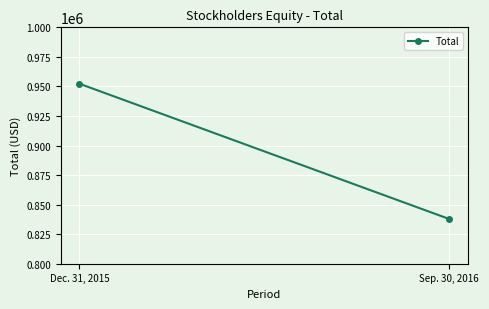

Which has a higher value, Sep. 30, 2016 or Dec. 31, 2015?

Dec. 31, 2015